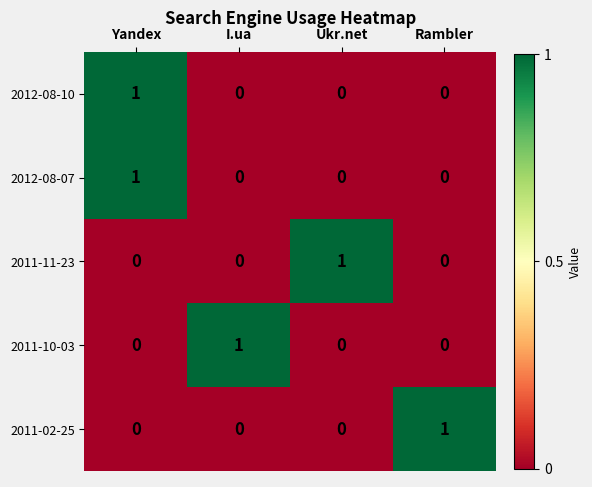

The value of 2011-10-03 at I.ua is 1. True or false?

True